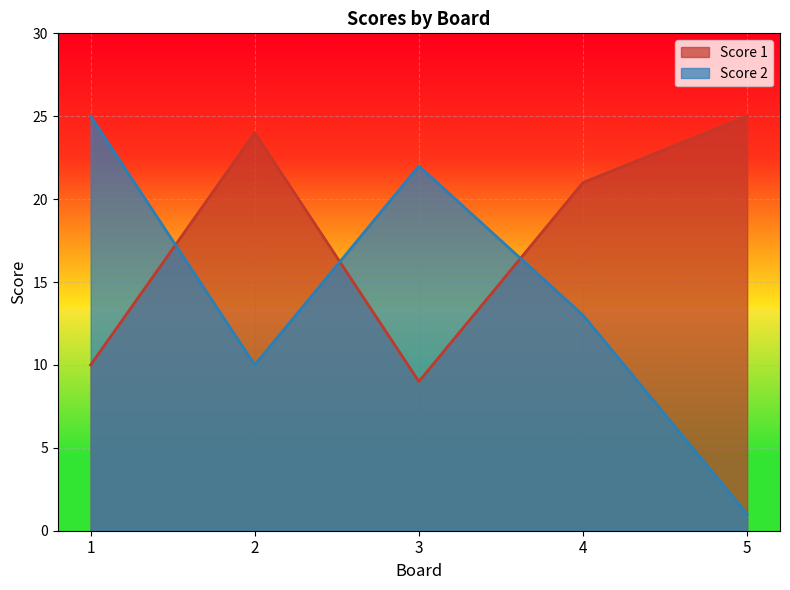

At which category is the sum across all series the highest?

1